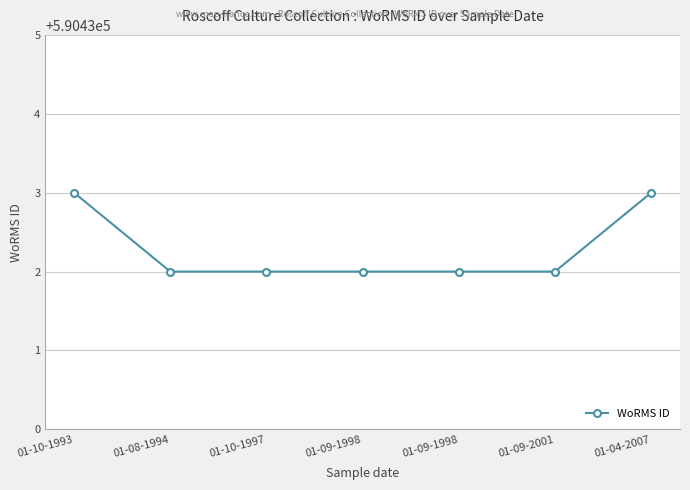

True or false: the data has more than 2 interior local peaks.

False